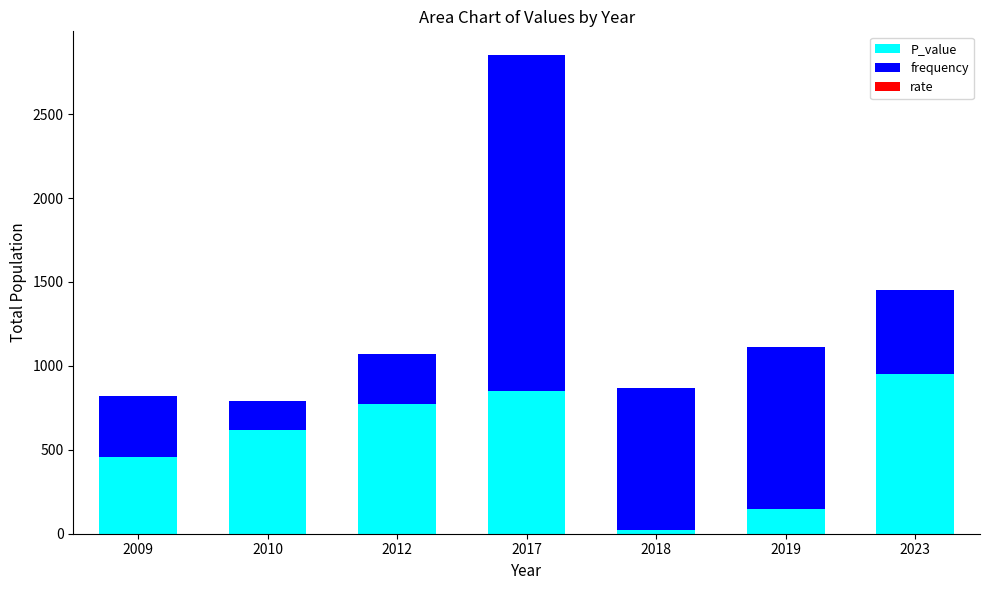

At which label does P_value reach its peak?

2023